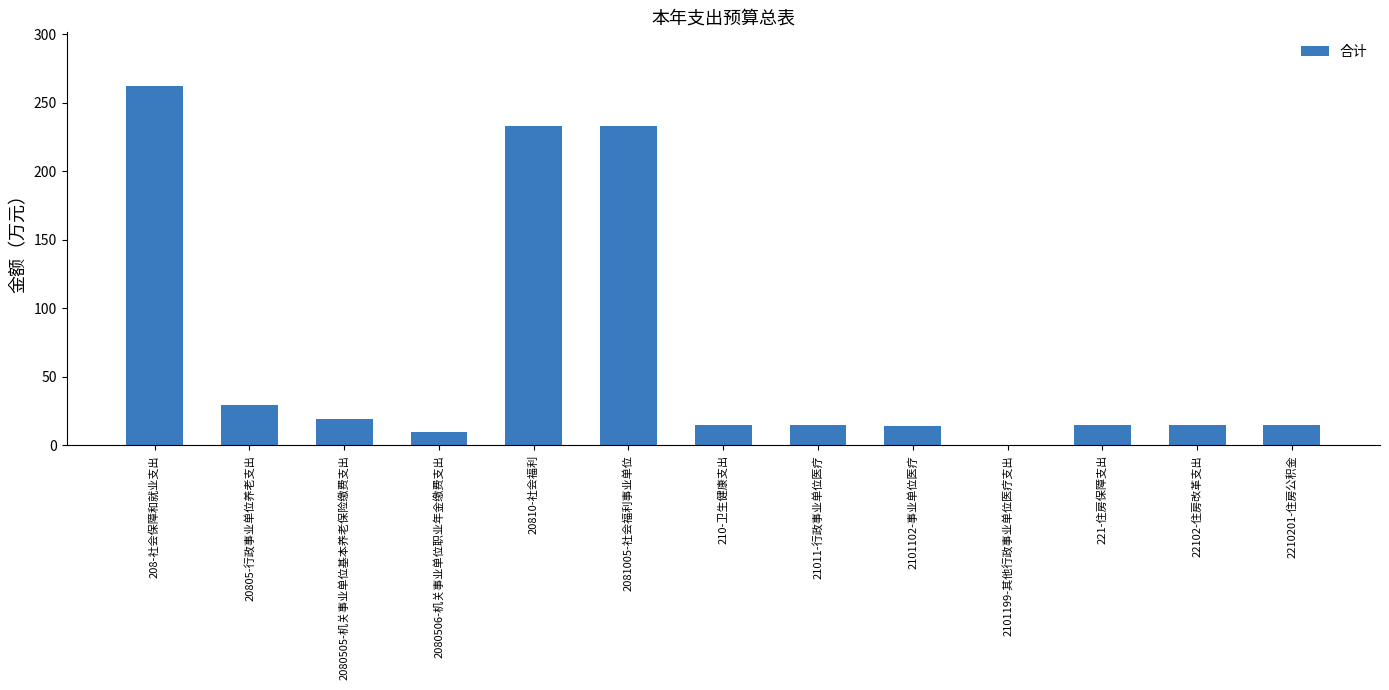

What is the average value?

67.3